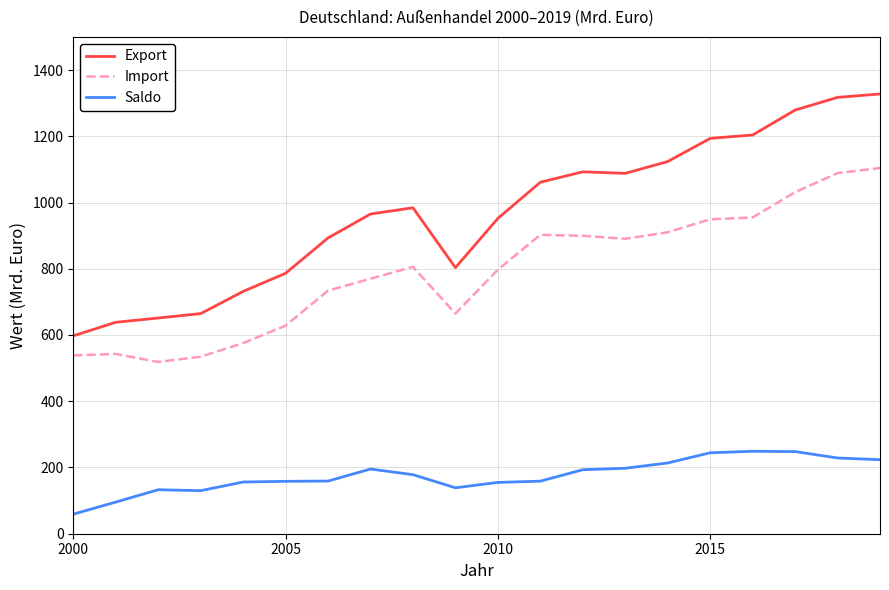

Which series has the largest range (max minus min)?

Export